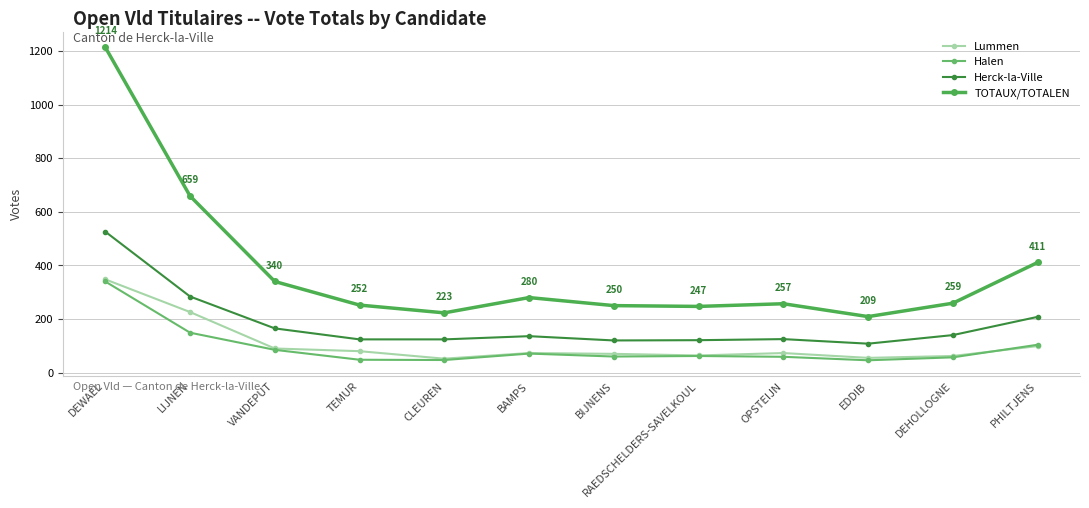

What is the difference between the maximum and minimum values in the TOTAUX/TOTALEN series?

1005